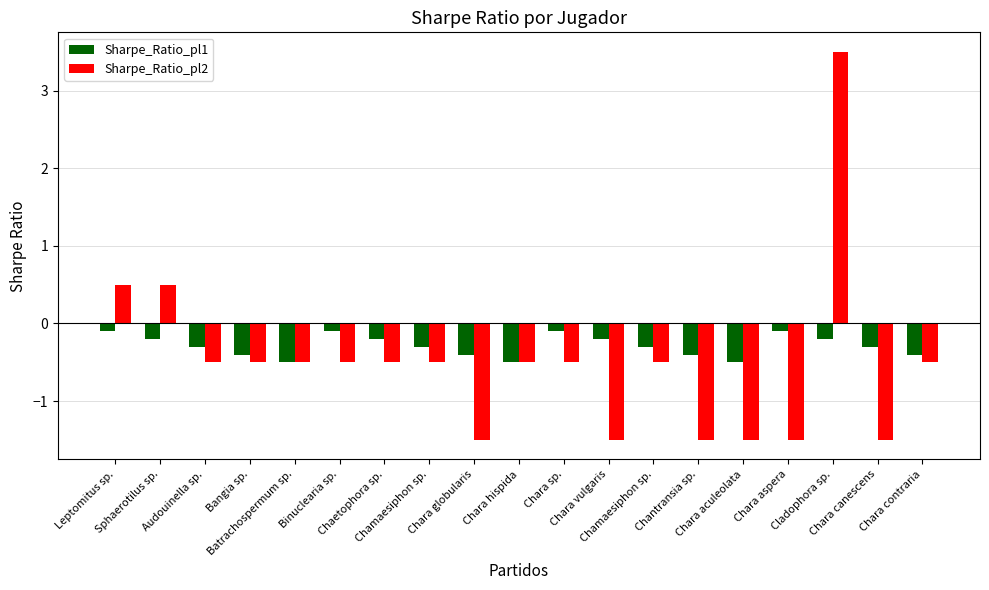

How many bars are there in each group?

2